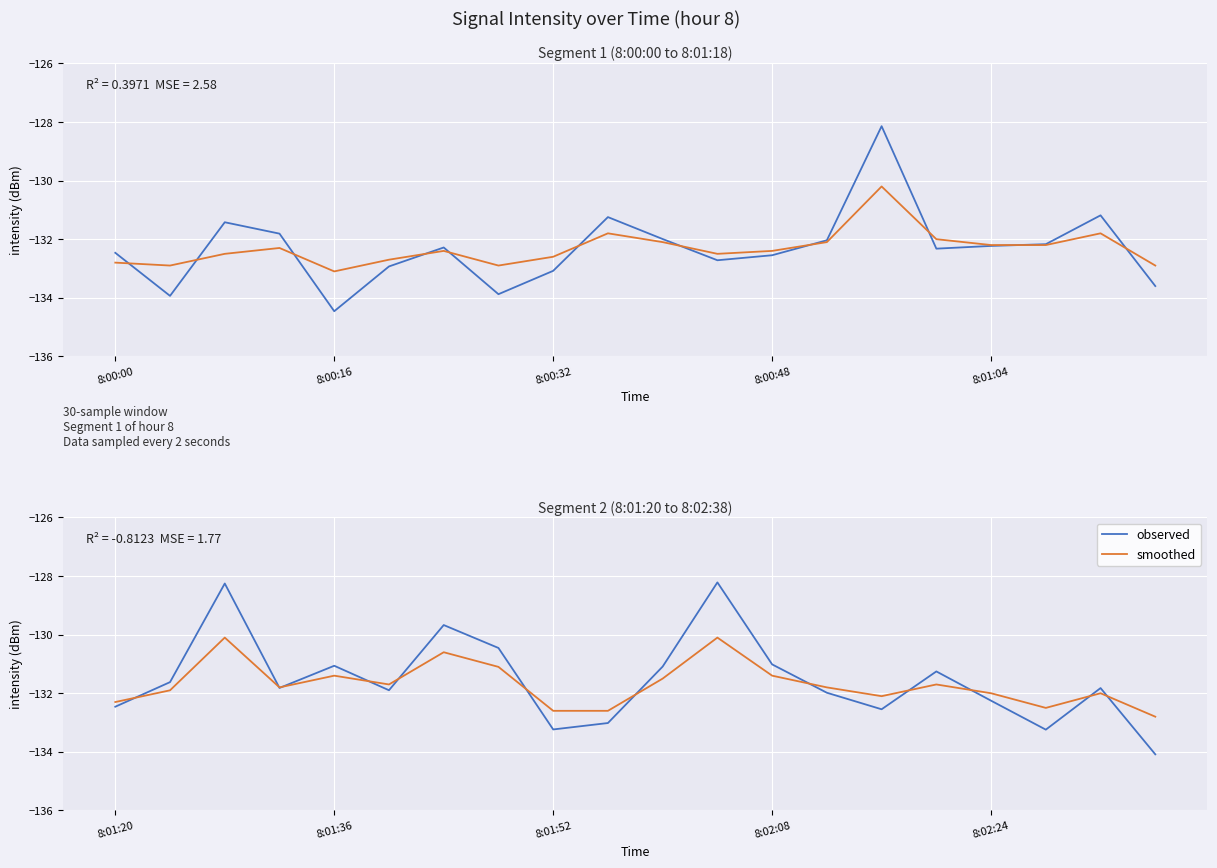

How many interior local peaks does the observed series have?

6